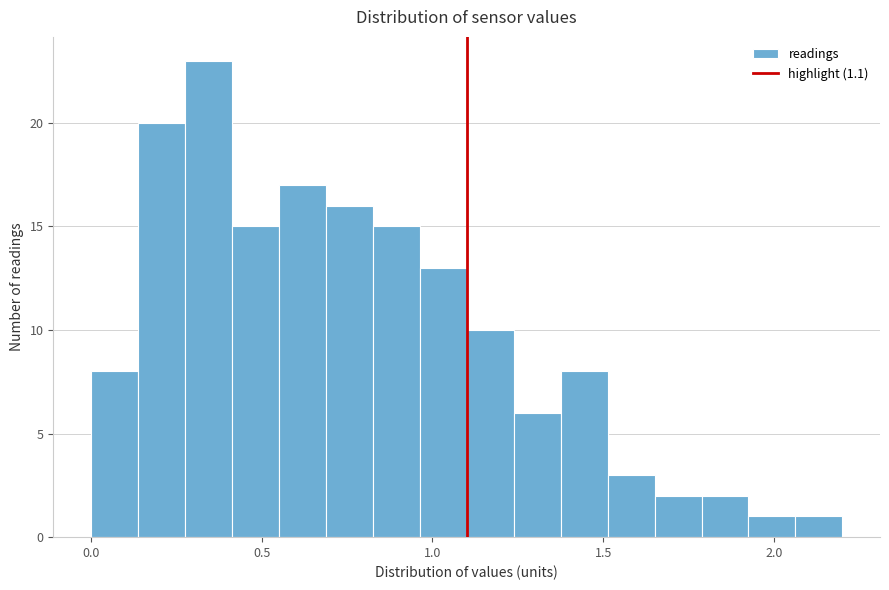

Around what value on the x-axis is the tallest bar? Give the approximate position of its centre, as read against the axis.

0.35